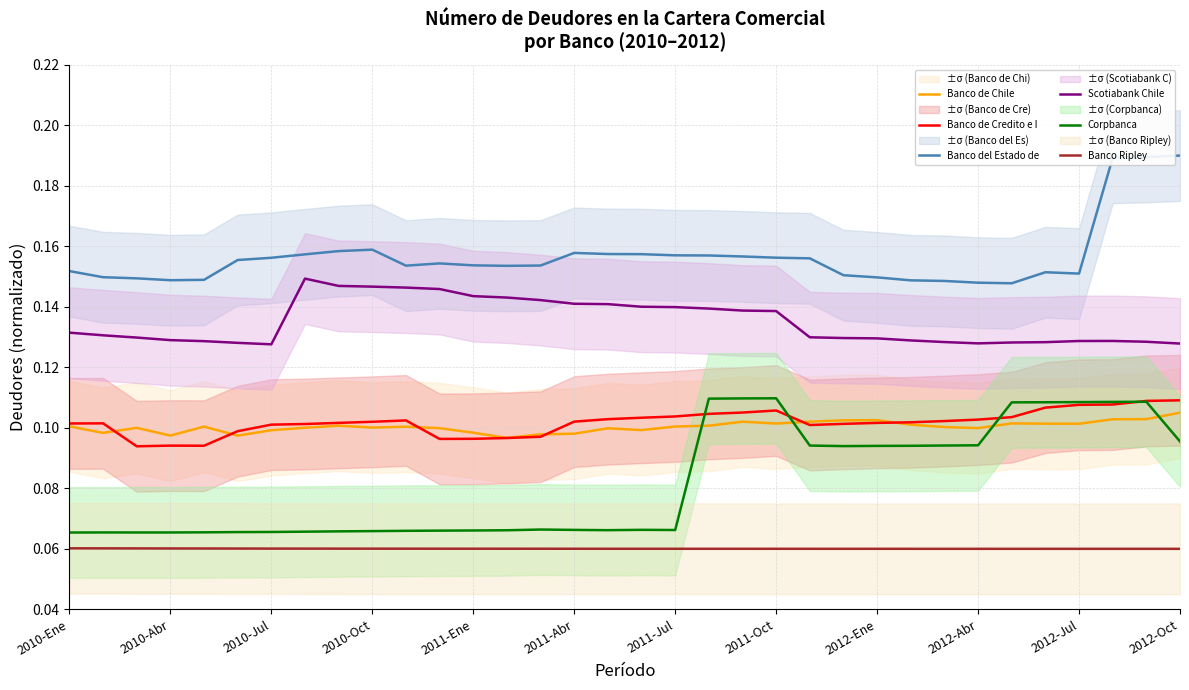

What position from the right is 2011-Oct?

13